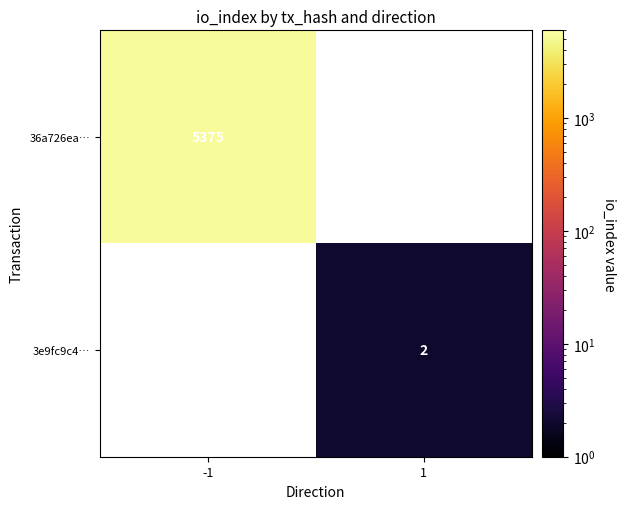

True or false: 36a726ea… has a value of 9297 at -1.

False